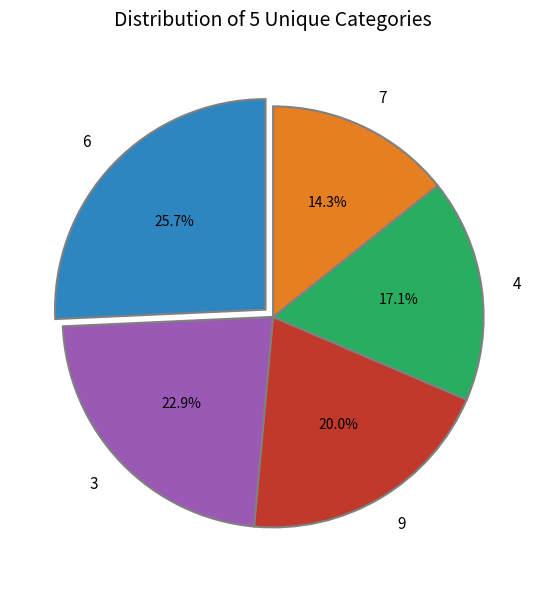

Which slice is the largest?

6